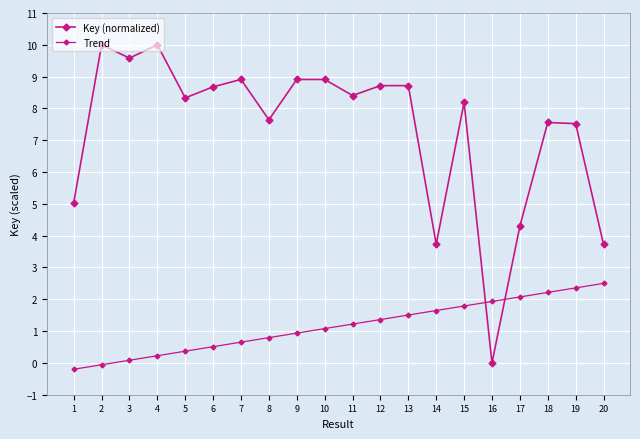

How many lines are shown in the chart?

2